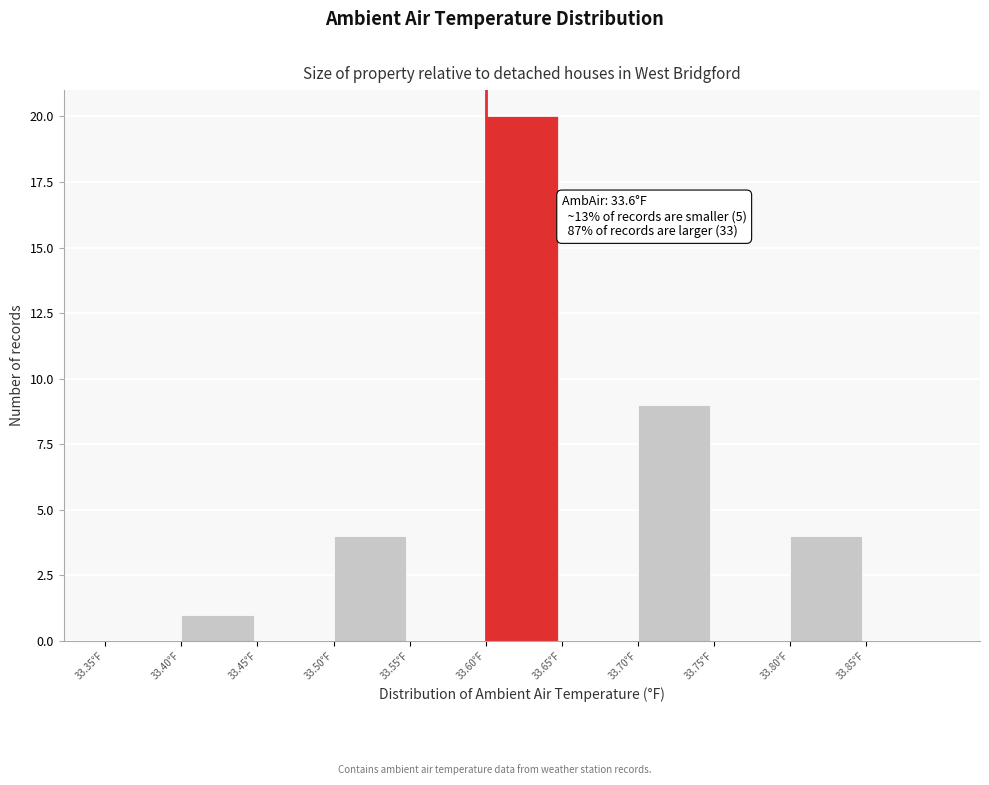

Over which range of the x-axis is the bar tallest?

33.60 to 33.65